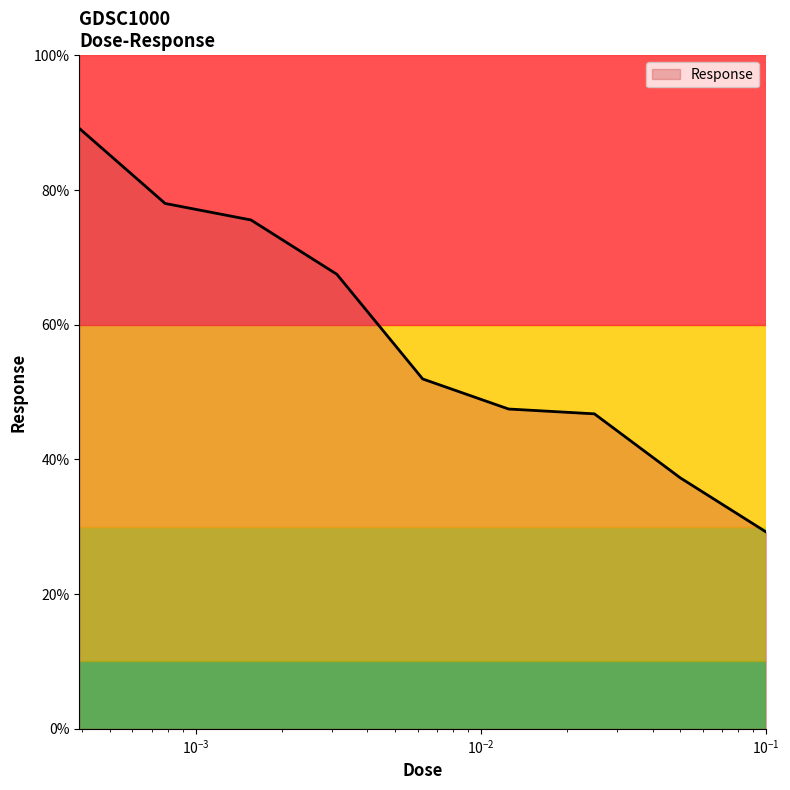

What is the difference between the maximum and minimum values?

59.9